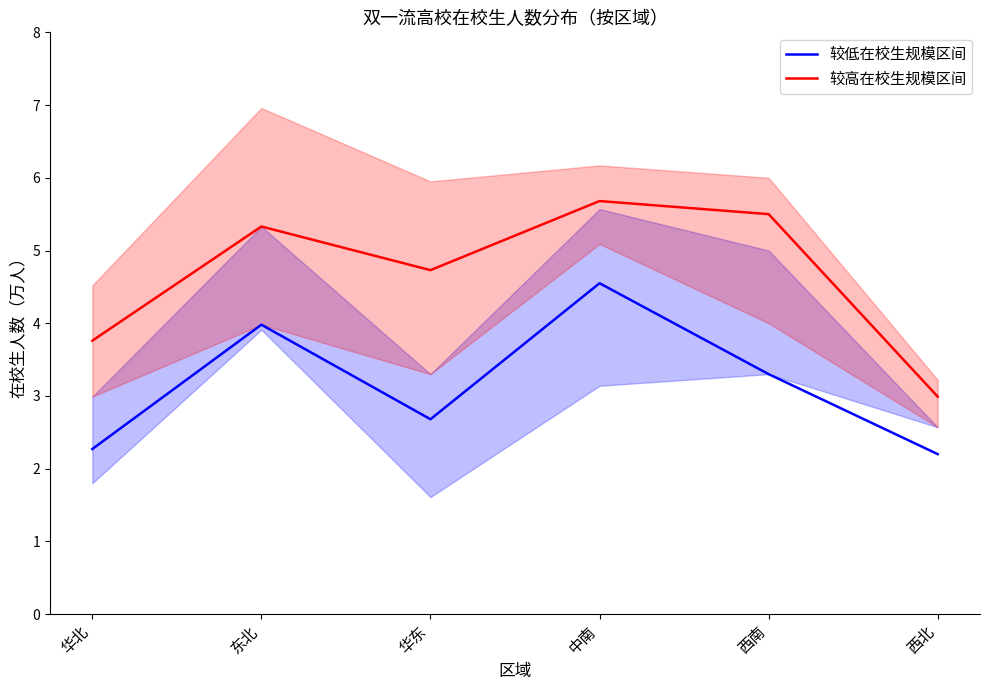

What are all the series names shown in the legend?

较低在校生规模区间, 较高在校生规模区间